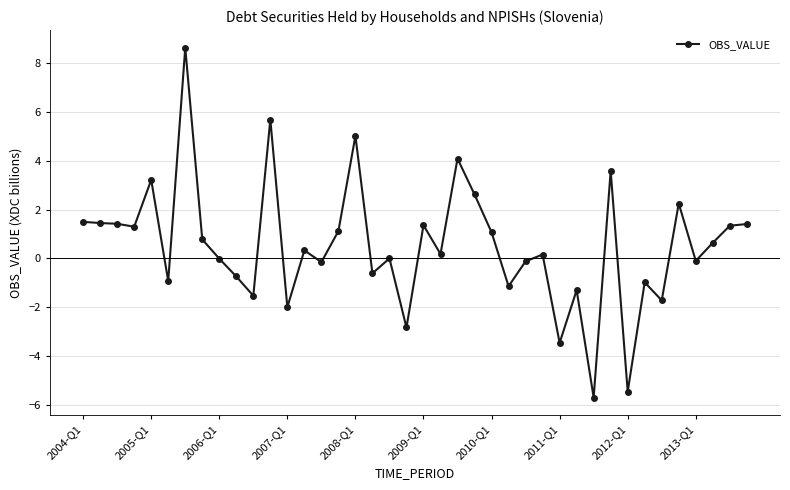

What is the value of the 23rd point from the left?

4.1